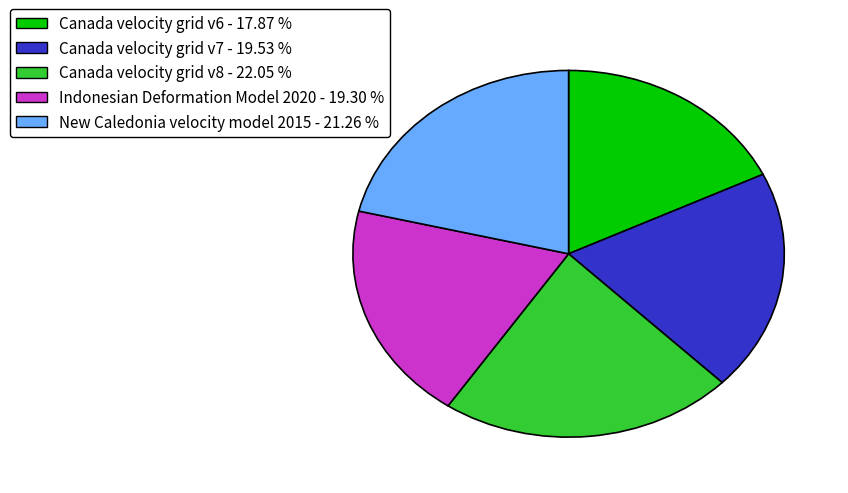

Which has a higher value, Canada velocity grid v8 or Canada velocity grid v6?

Canada velocity grid v8